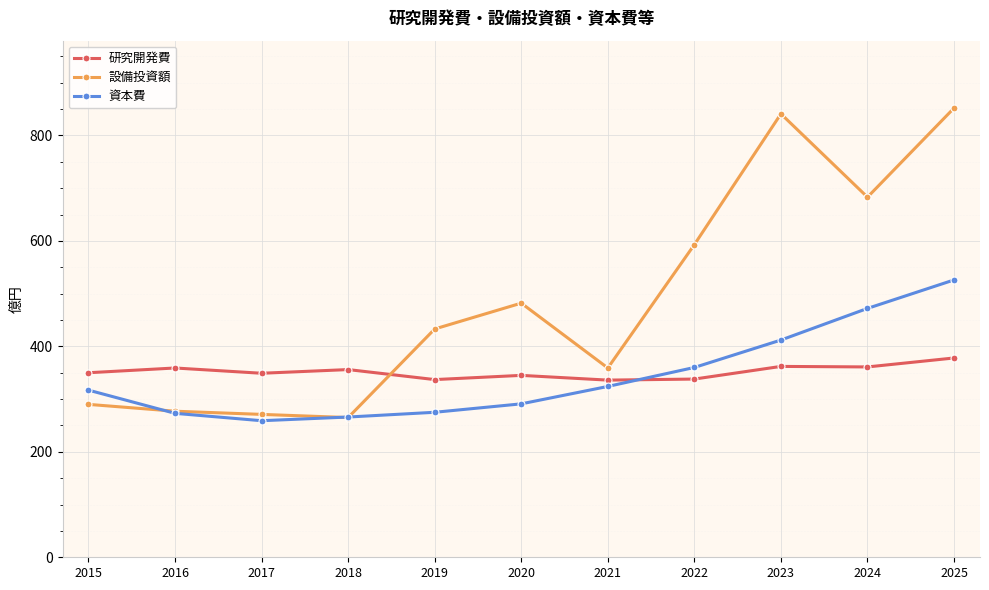

What is the value of the 資本費 point at the 7th from the left?

324